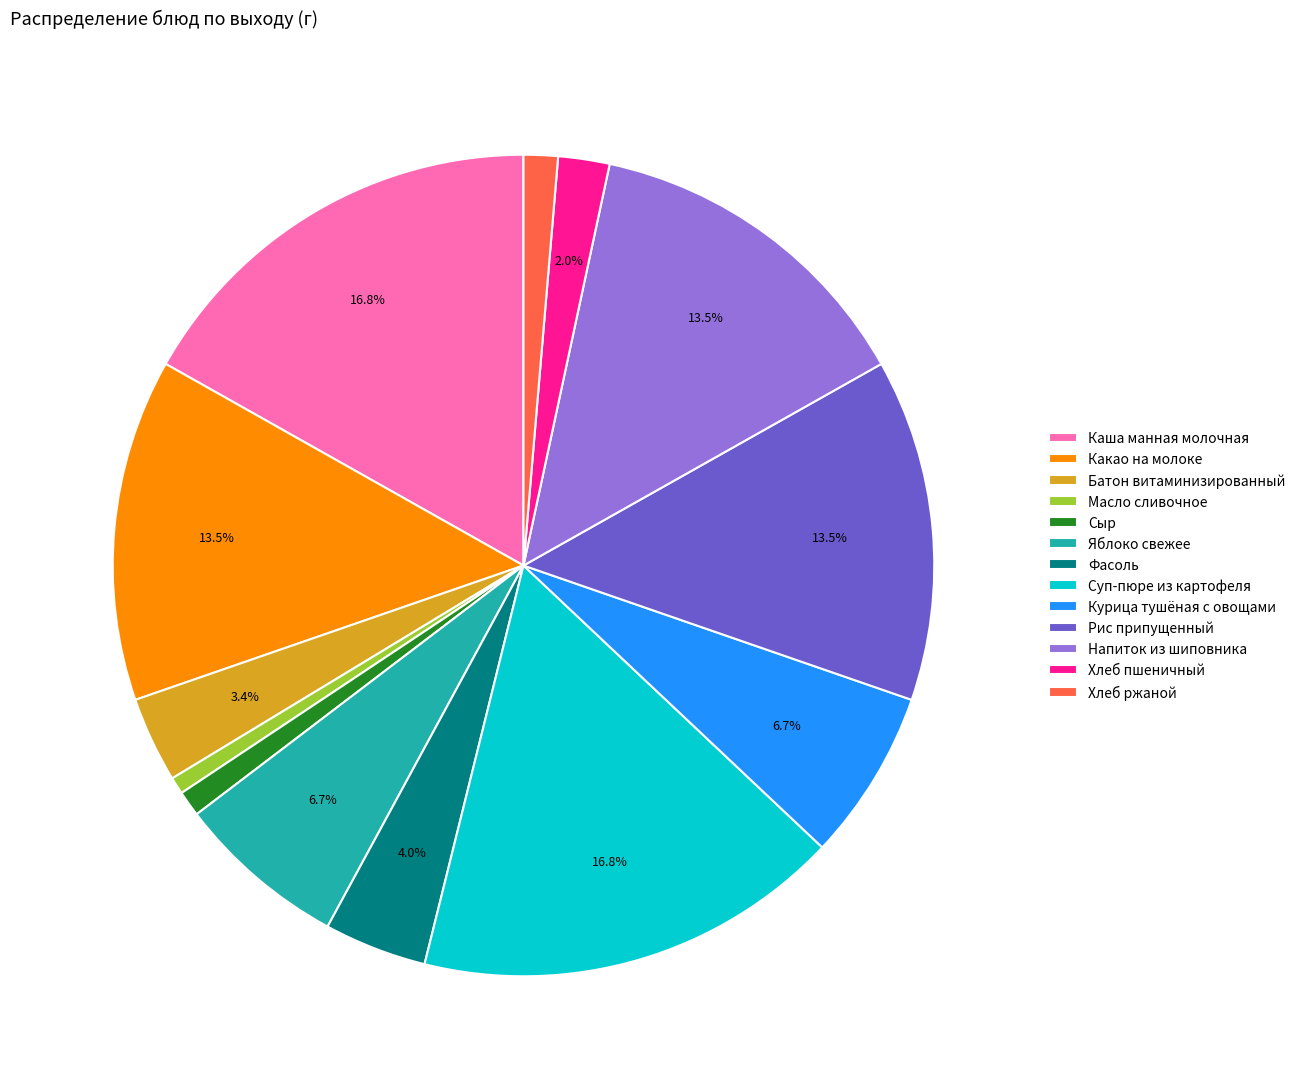

Which has a higher value, Сыр or Фасоль?

Фасоль